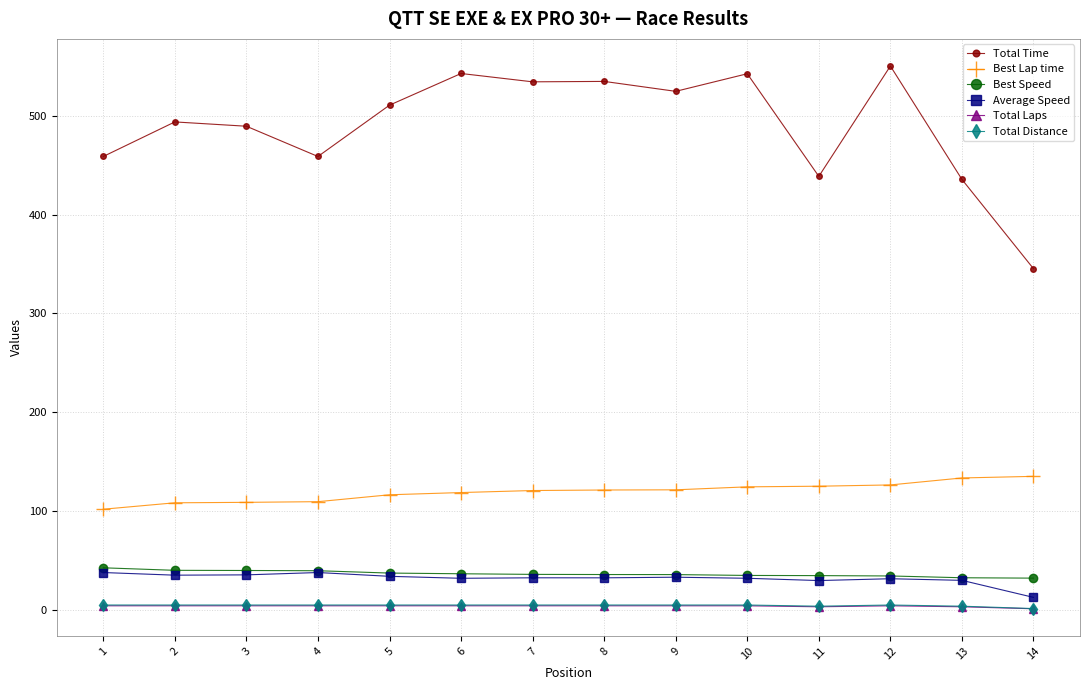

What is the sum of all Total Laps values?

51.0